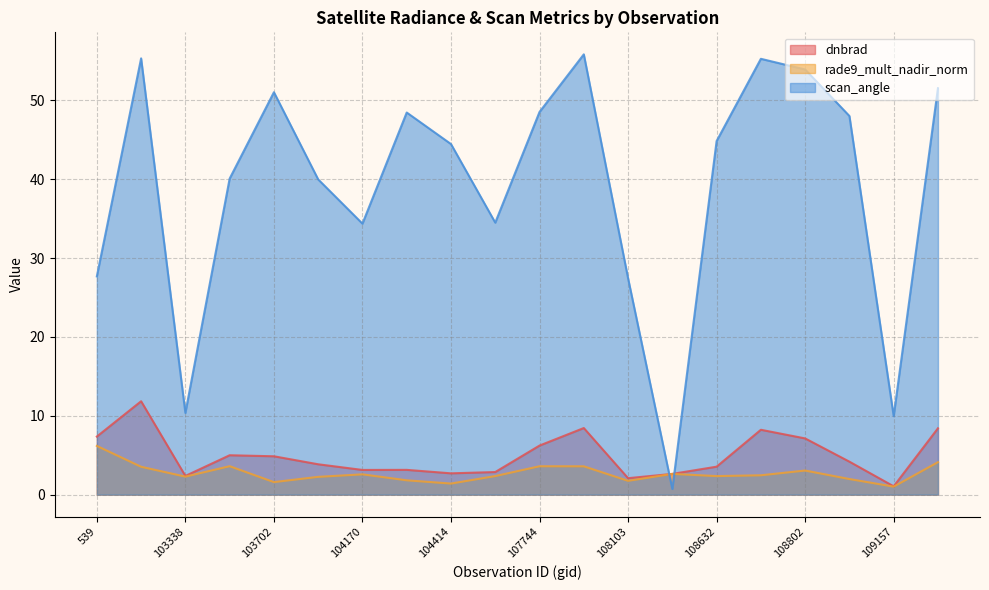

Which series ends up on top after the final intersection of scan_angle and rade9_mult_nadir_norm?

scan_angle